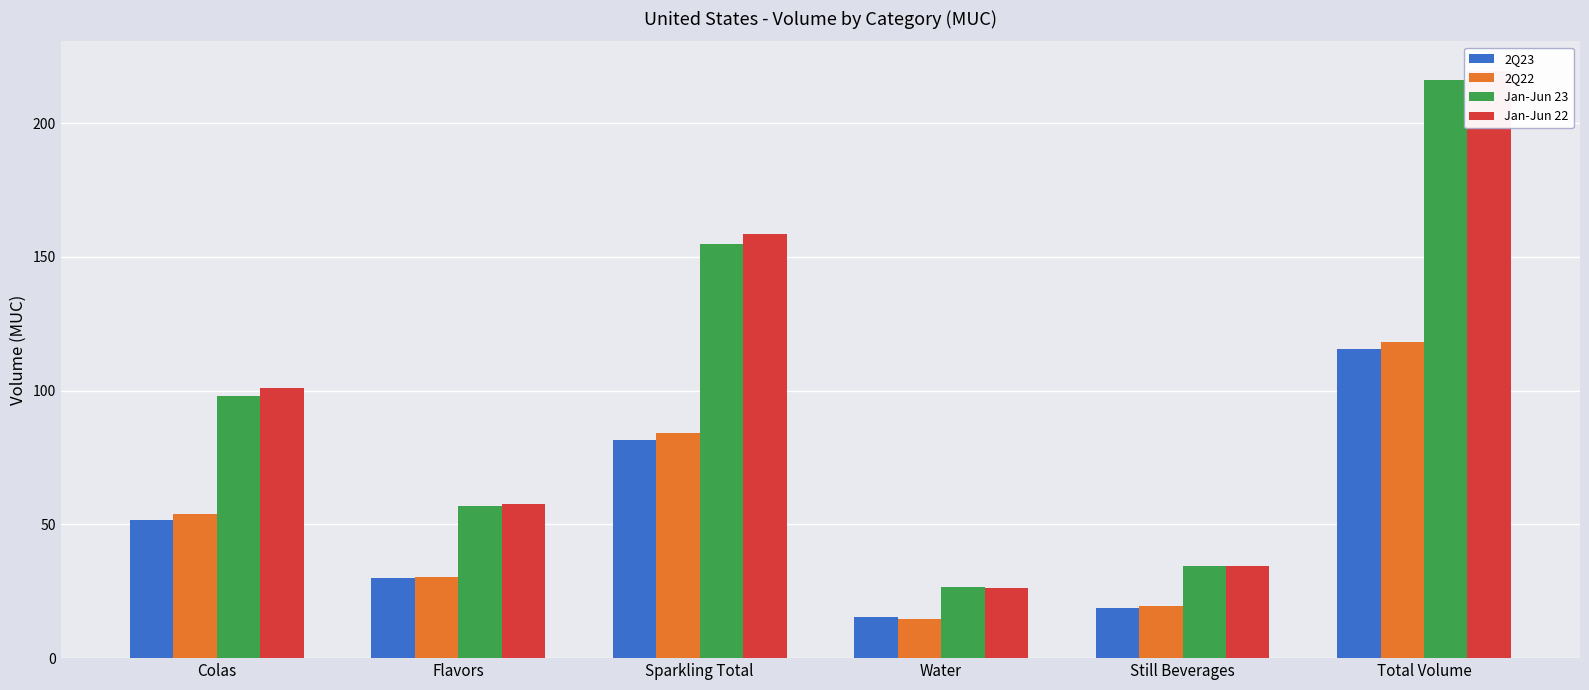

List the labels in order of Jan-Jun 23 value, smallest first.

Water, Still Beverages, Flavors, Colas, Sparkling Total, Total Volume